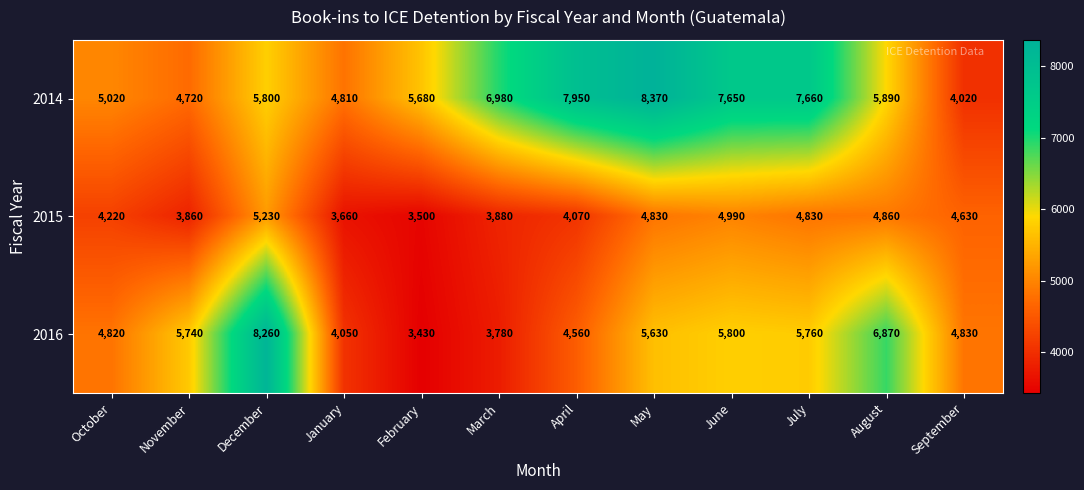

Between April and July, which series saw the biggest shift?

2016